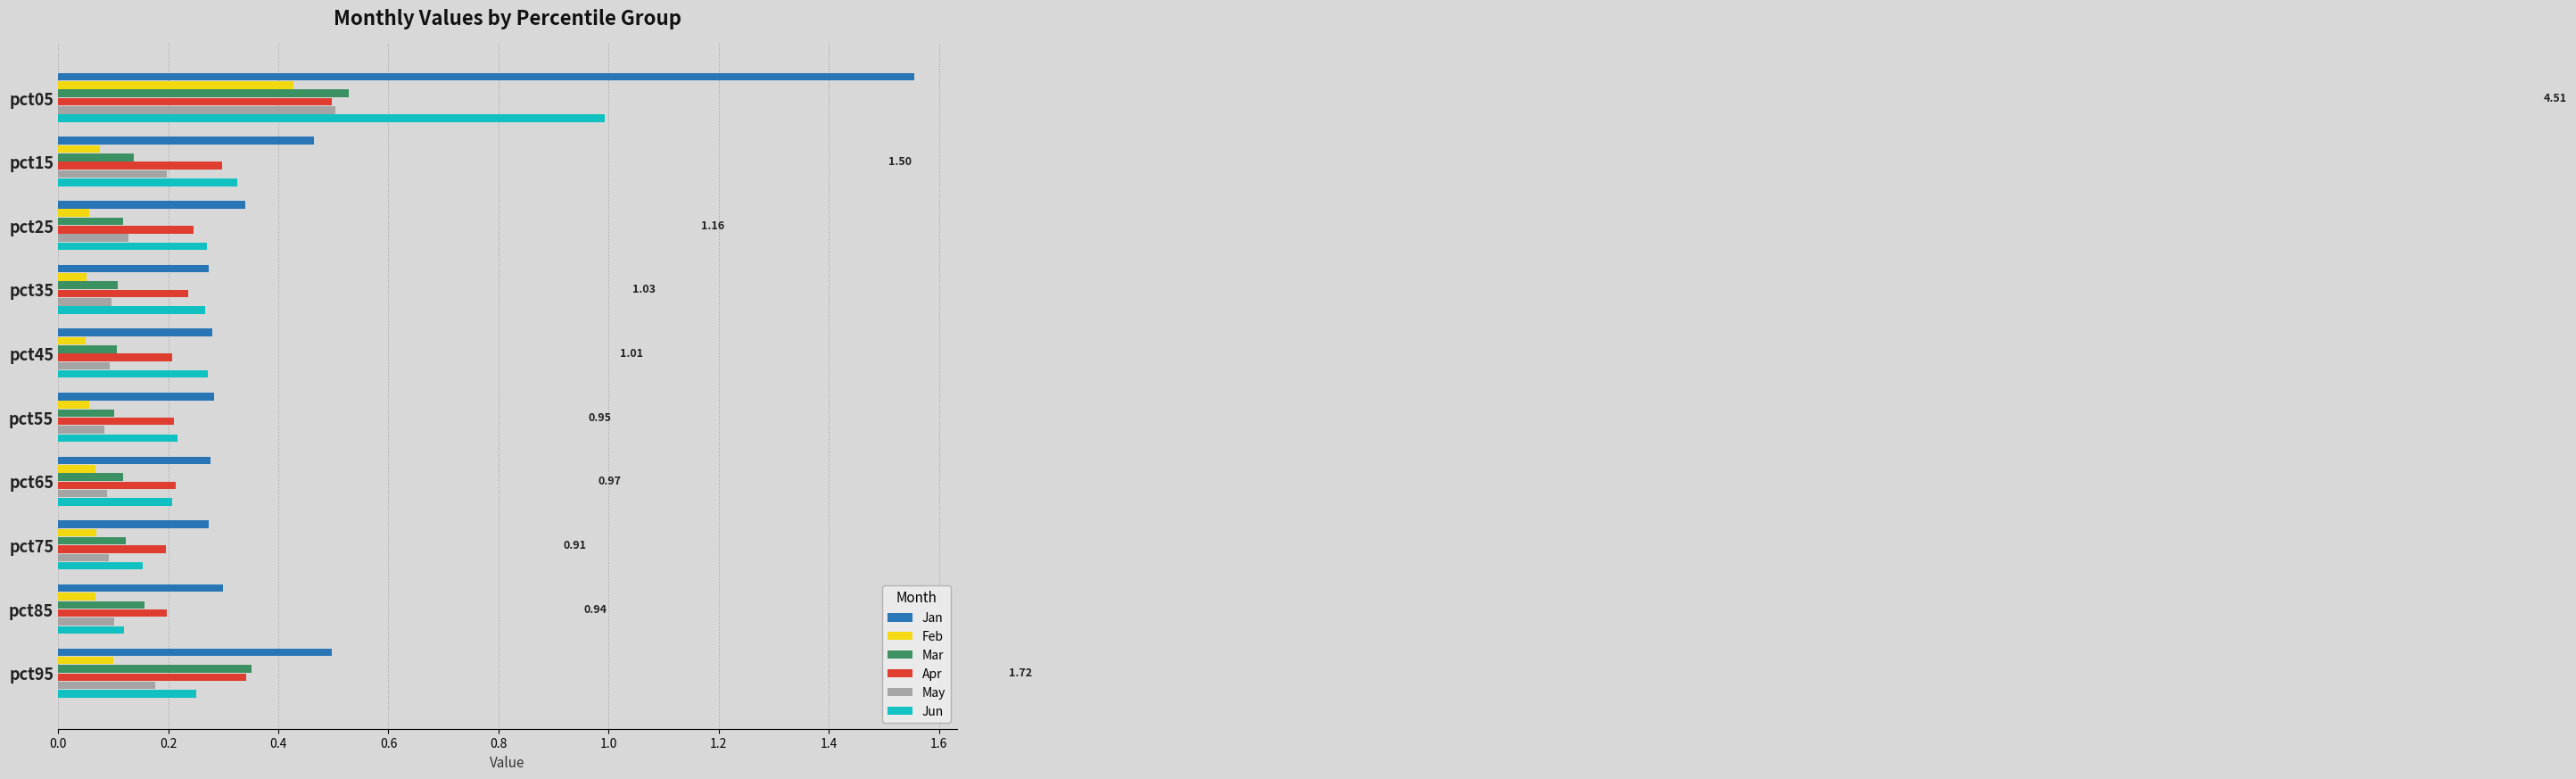

What is the difference between the maximum and minimum values in the Jan series?

1.3